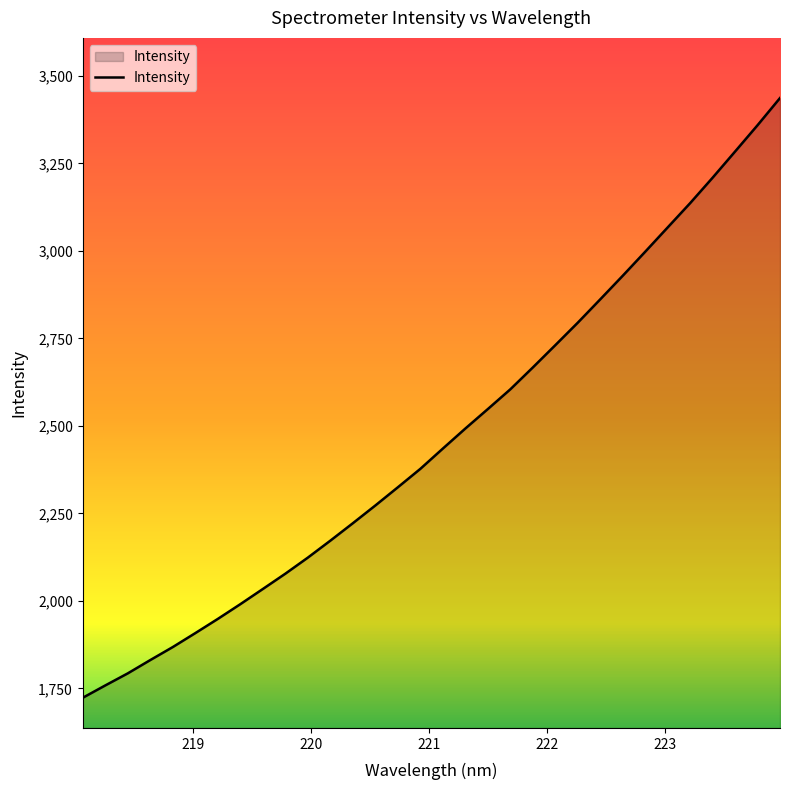

What is the average value?

2468.1